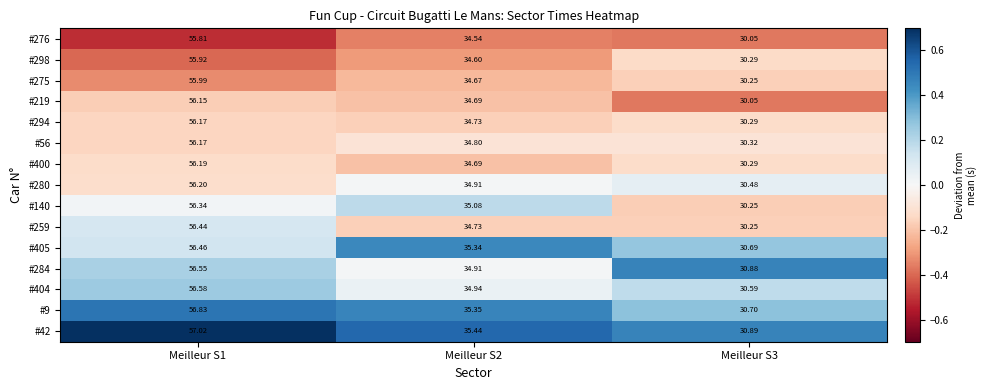

Is the value of #9 at Meilleur S3 greater than the value of #276 at Meilleur S2?

No